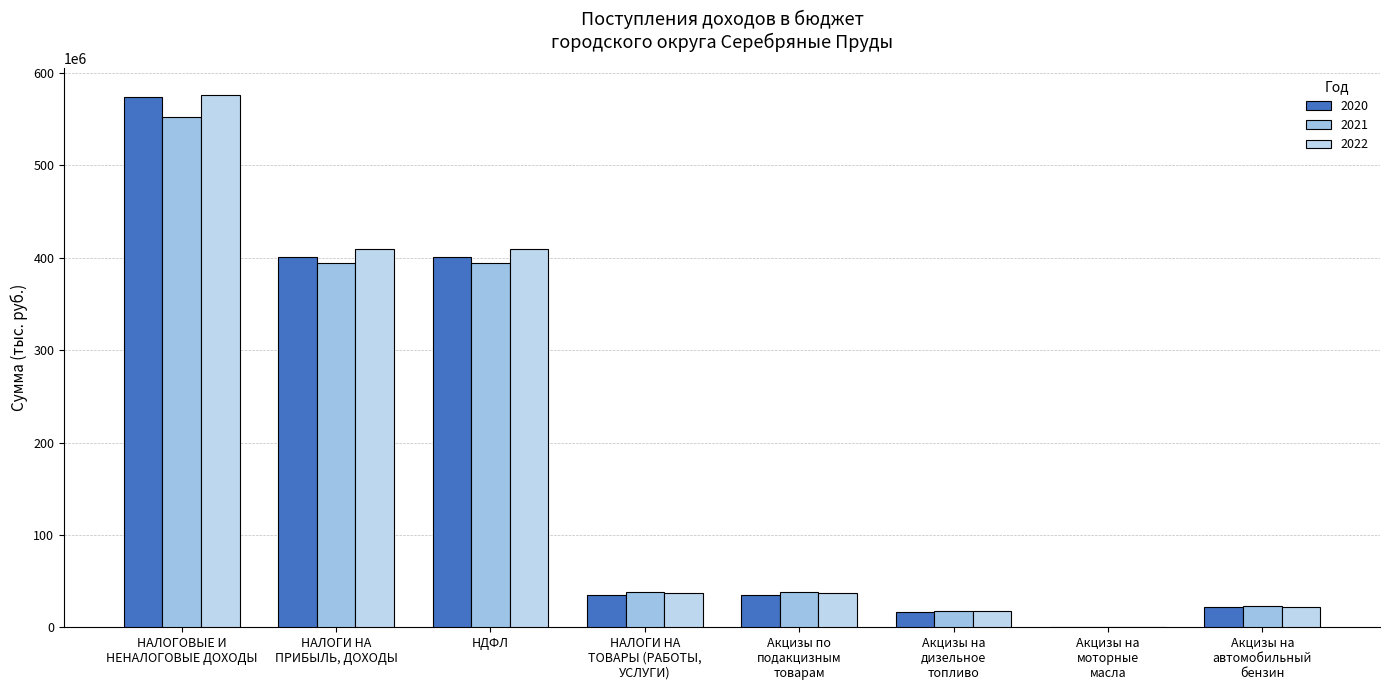

What is the highest value of the 2022 series?

576309110.0